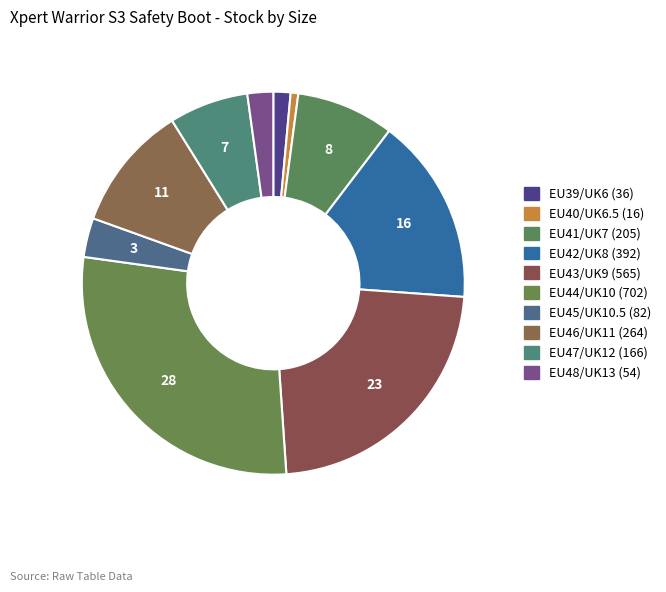

What is the largest slice in the pie chart?

EU44/UK10